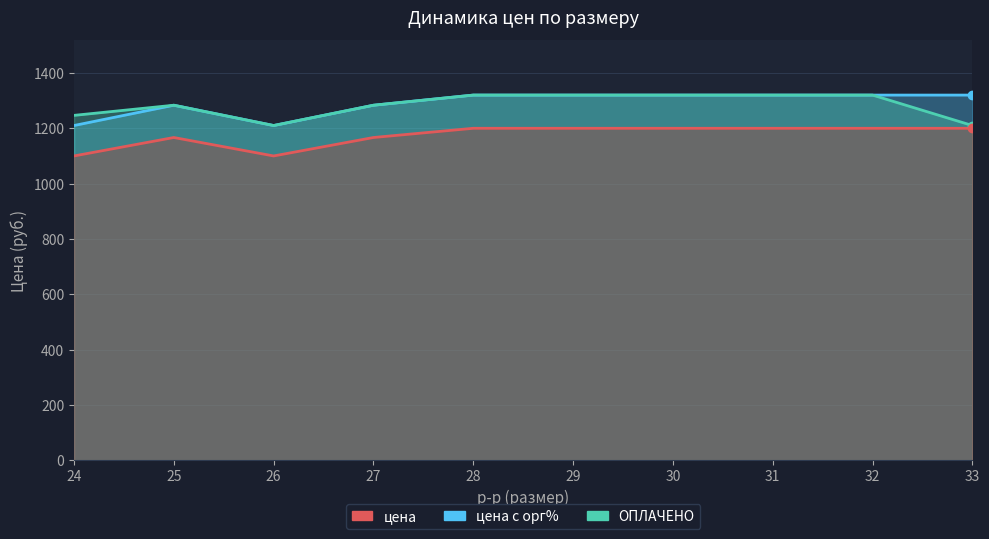

How many lines are shown in the chart?

3